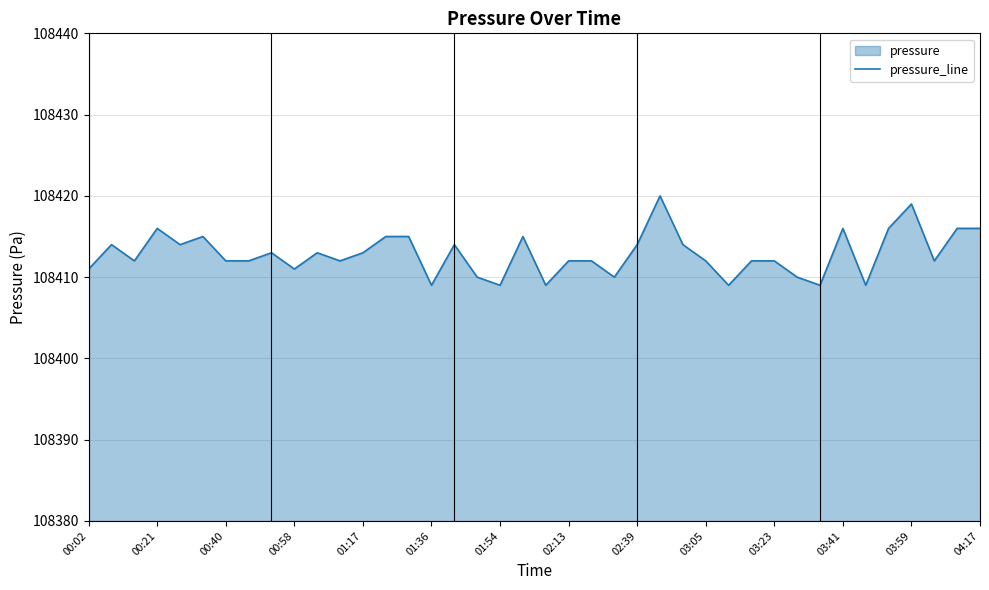

How many points are lower than both their immediate neighbors (excluding endpoints)?

12